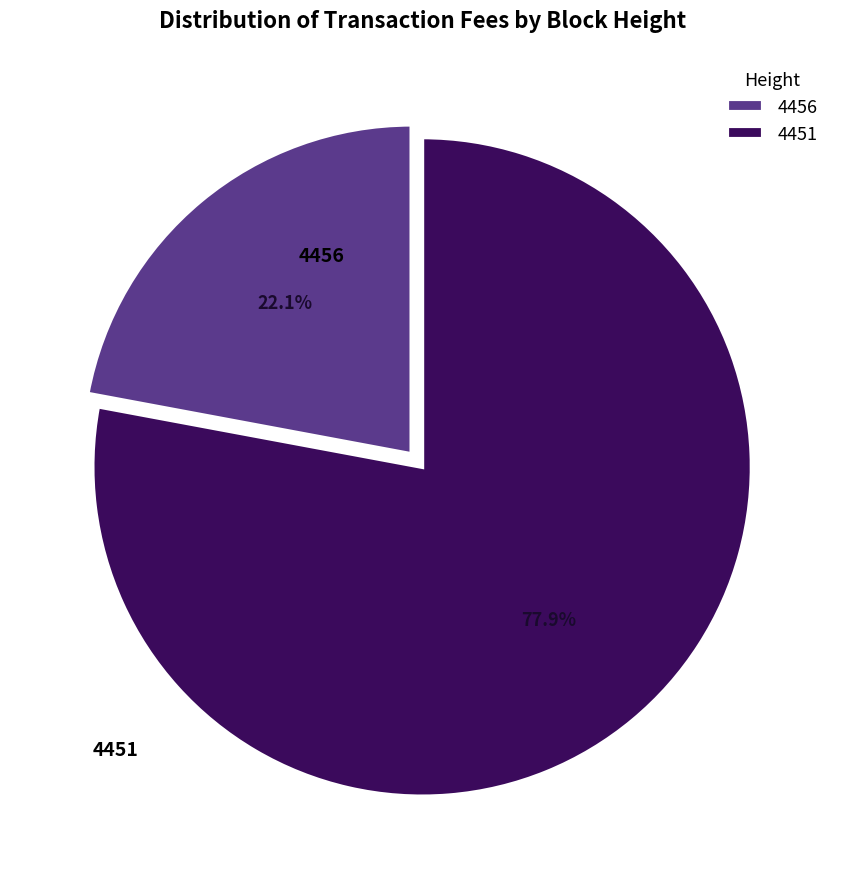

What percentage is the 4456 slice, to the nearest percent?

22%